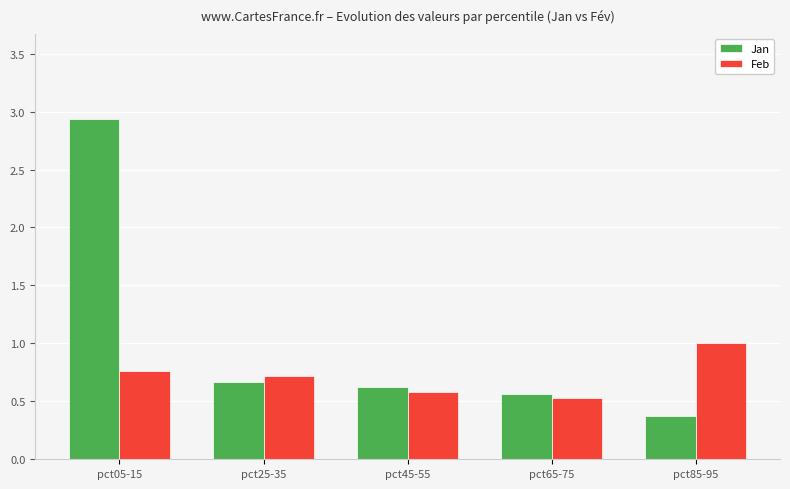

What is the label of the 3rd bar from the right?

pct45-55